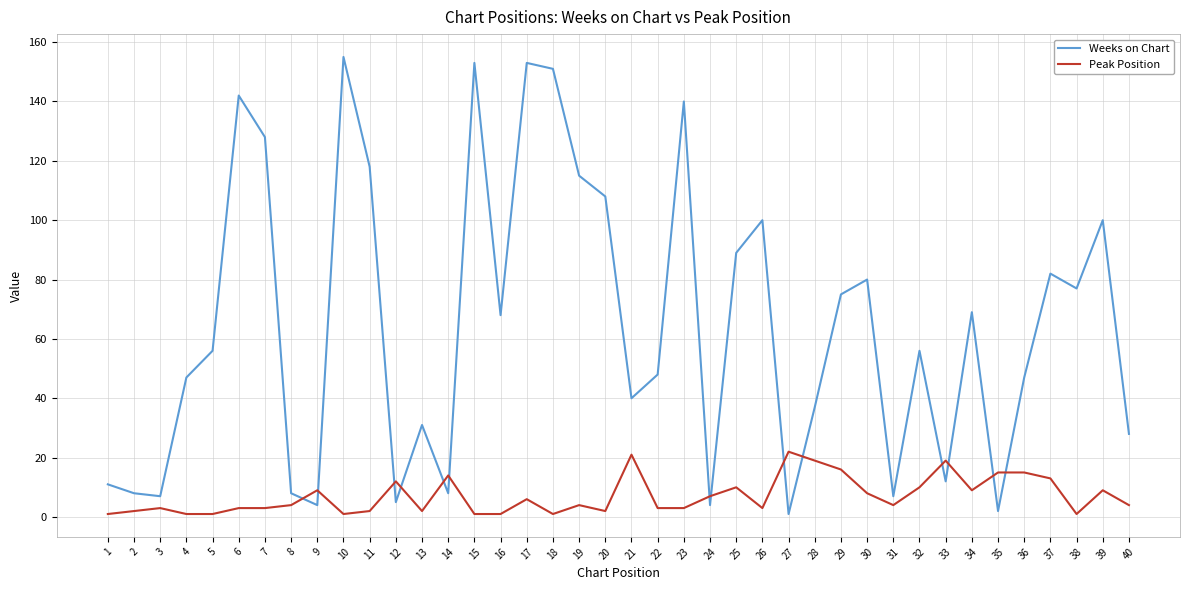

Which series has the largest total across all categories?

Weeks on Chart